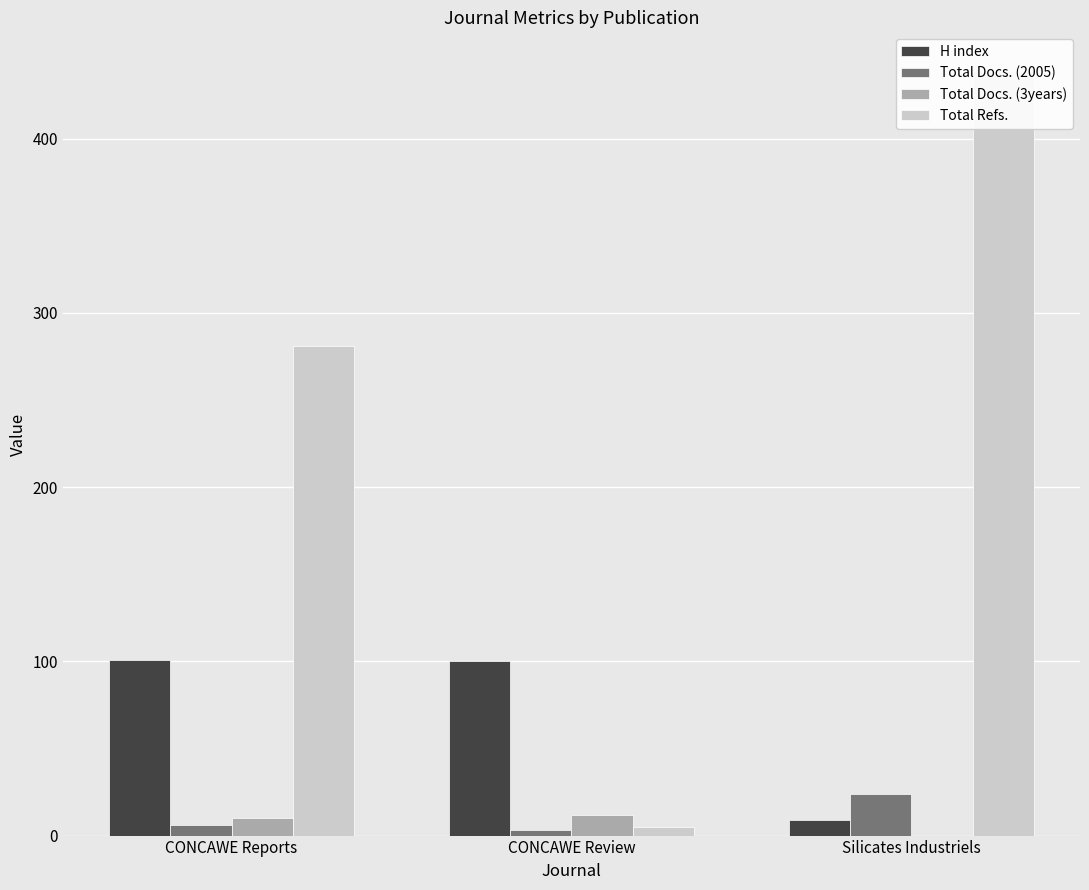

Which series changed the most between CONCAWE Reports and Silicates Industriels?

Total Refs.